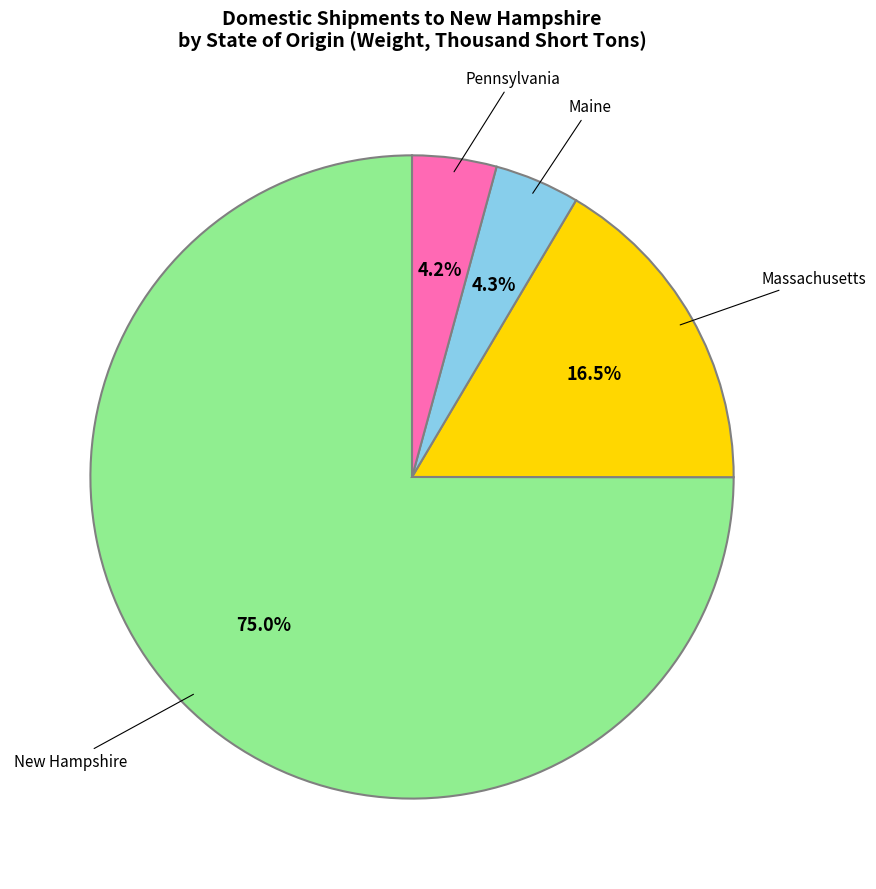

Is there any slice that represents more than half of the pie?

Yes